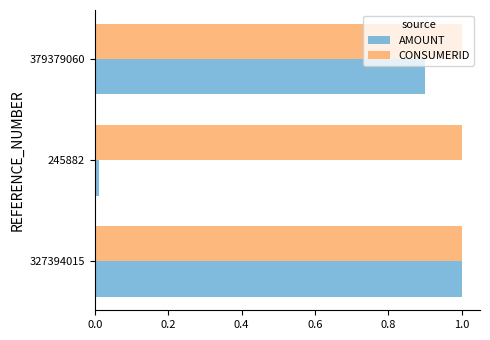

What are all the series names shown in the legend?

AMOUNT, CONSUMERID